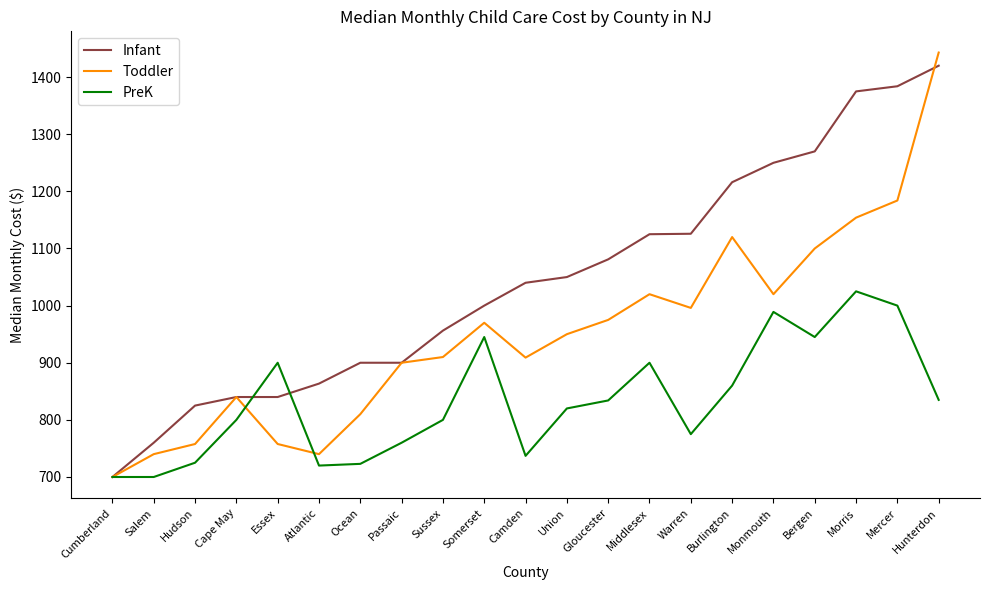

Which series has the widest spread of values?

Toddler